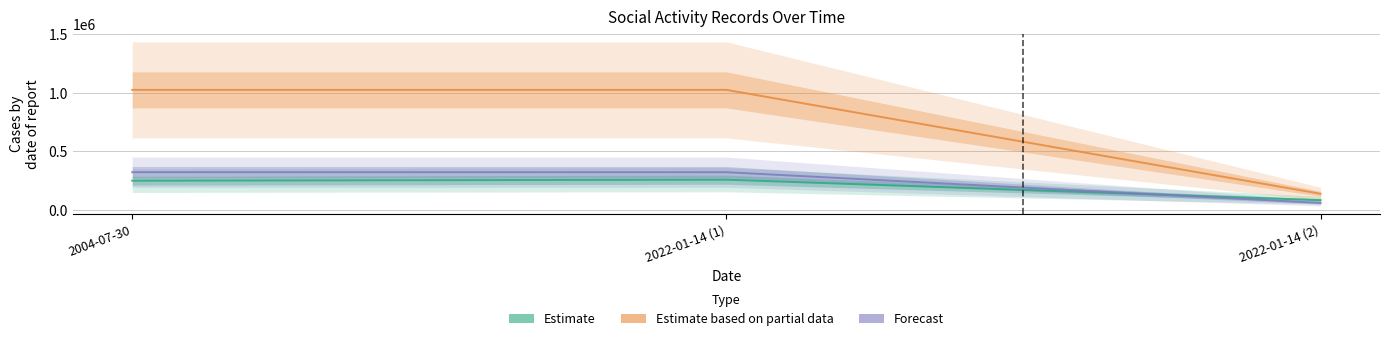

How many lines are shown in the chart?

3